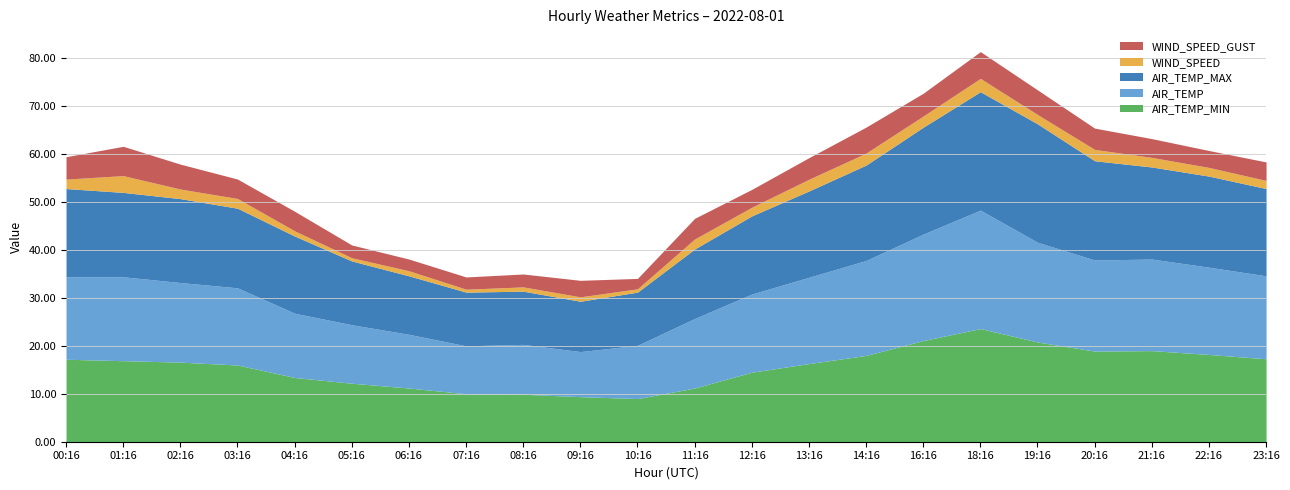

What is the average value of the WIND_SPEED series?

1.8